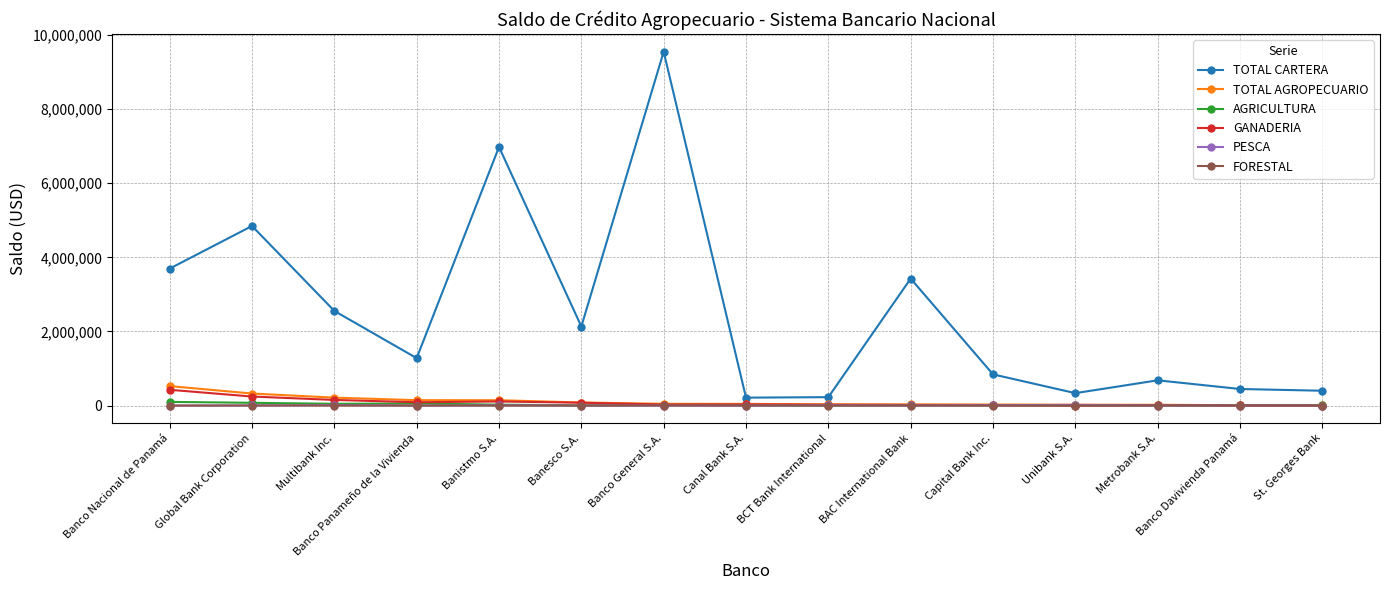

How many series are shown in this chart?

6